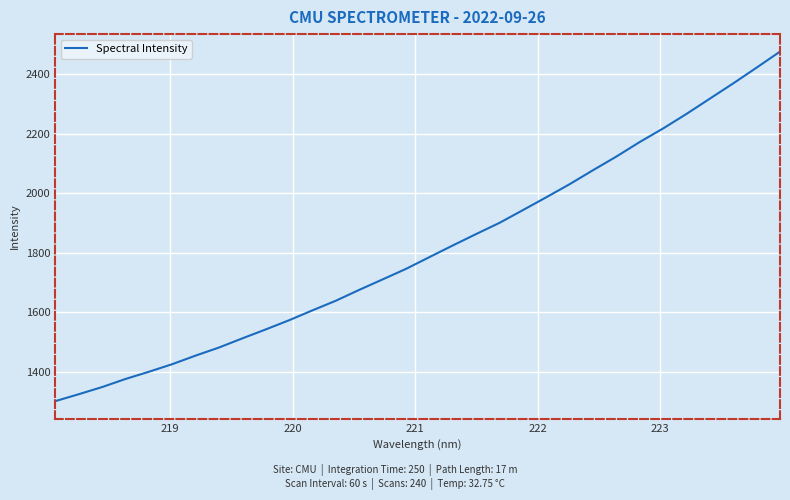

What is the greatest value displayed?

2474.9